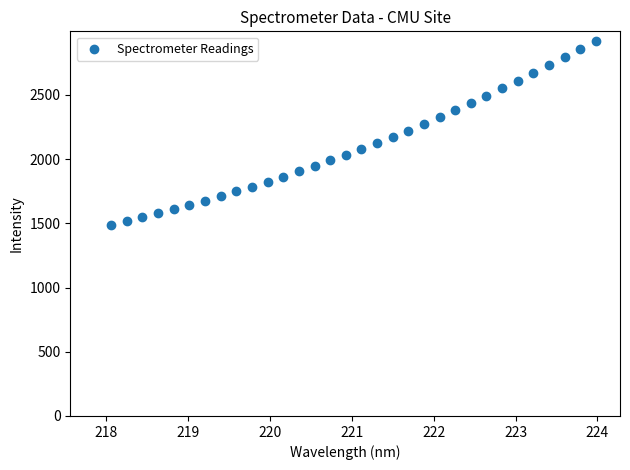

What is the range of Y values (max minus min)?

1432.2